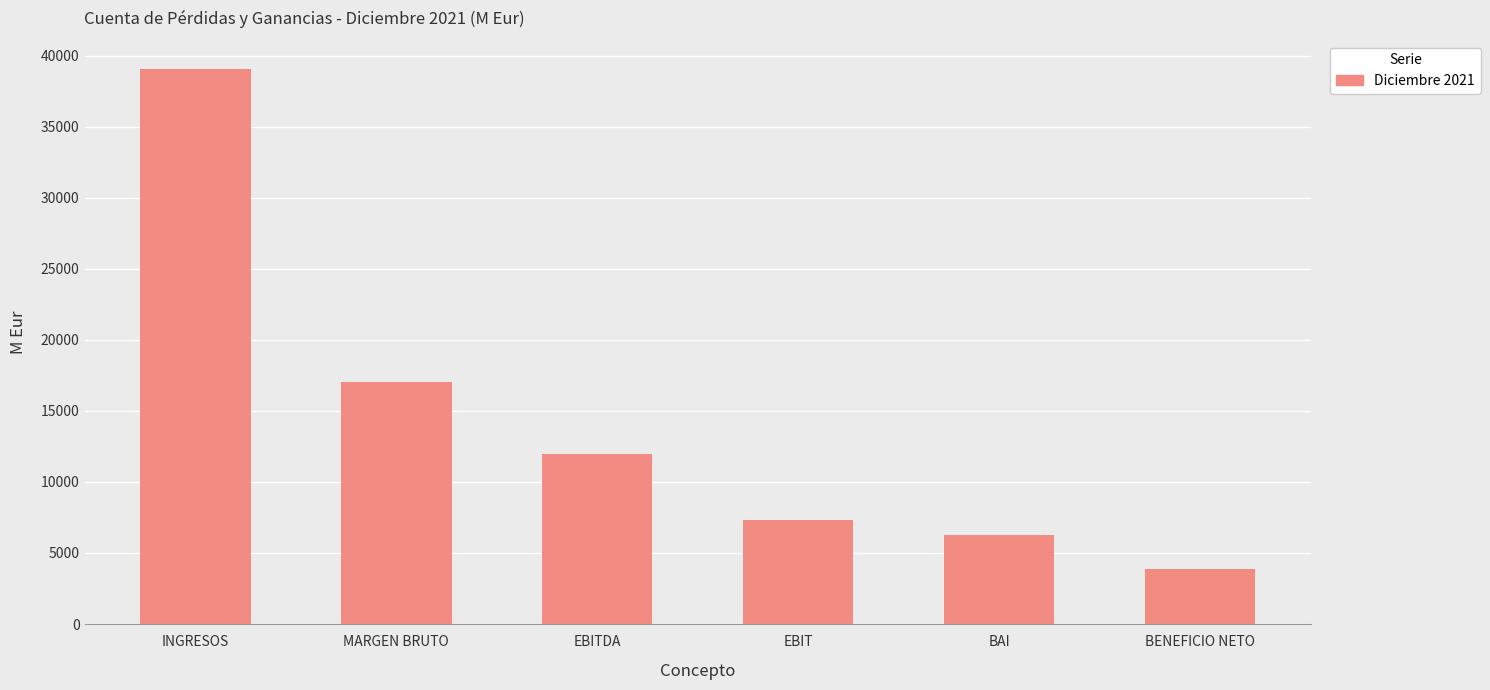

Which label corresponds to the largest value in the chart?

INGRESOS